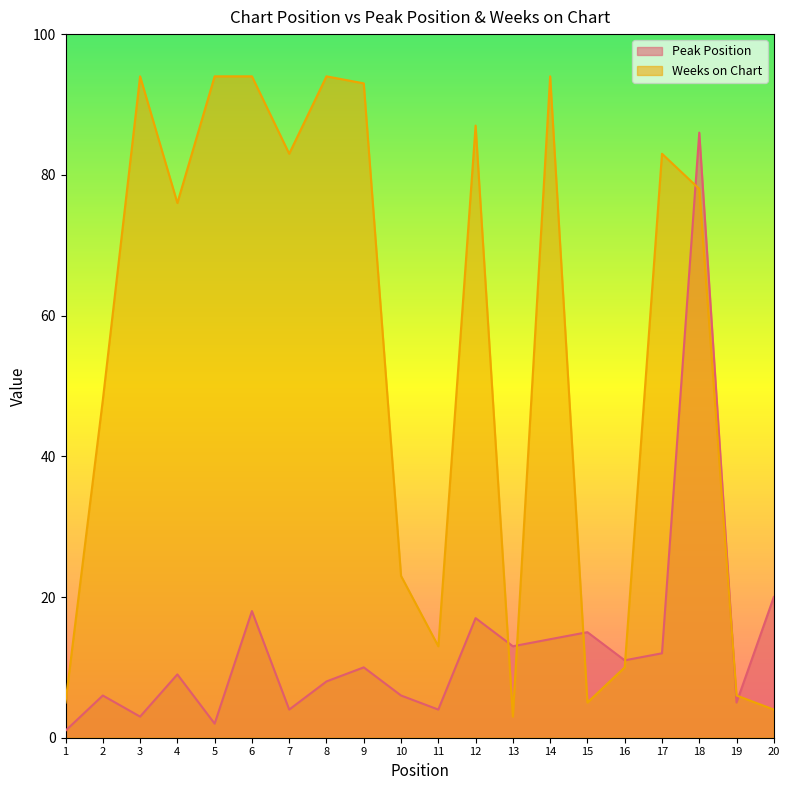

What is the value of the Peak Position point at the 12th from the left?

17